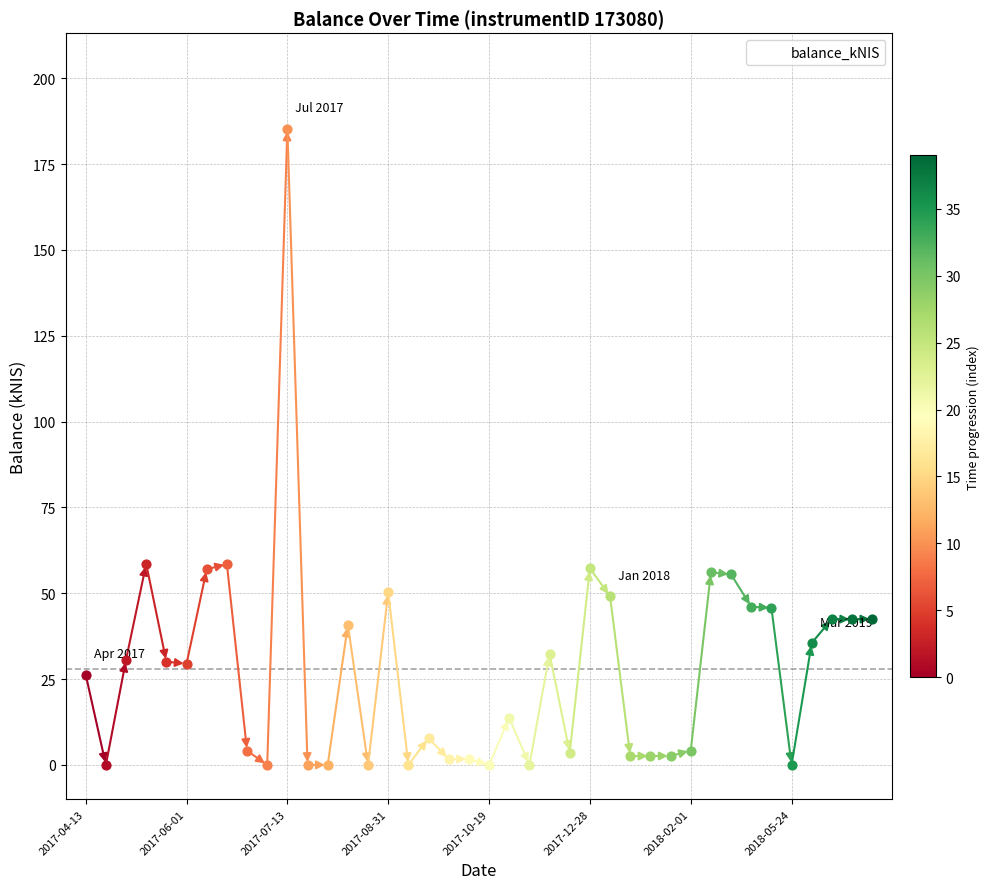

What is the difference between the maximum and minimum values?

185.3